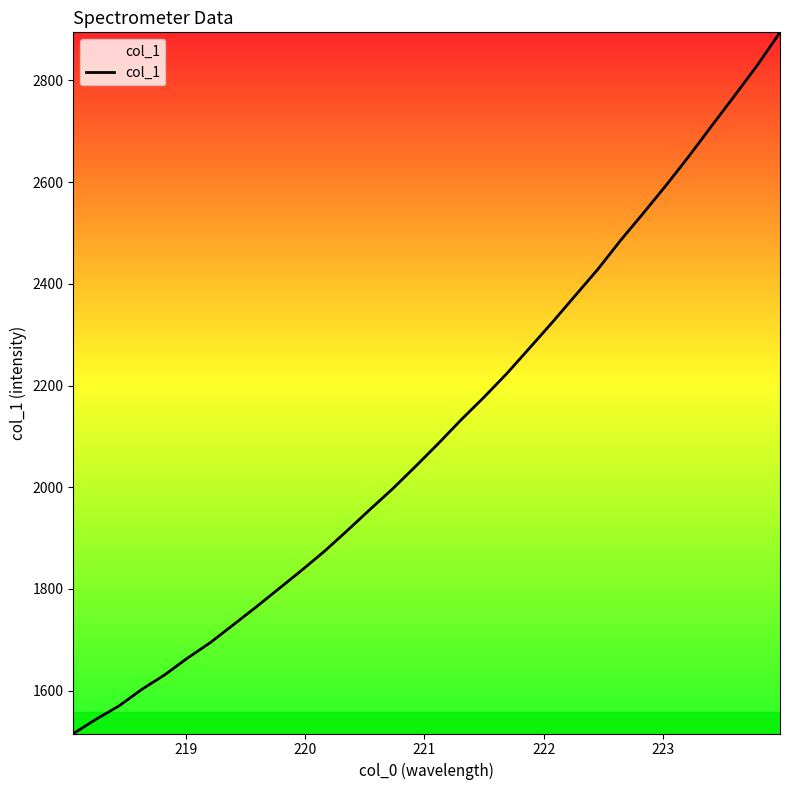

What is the greatest value displayed?

2894.5